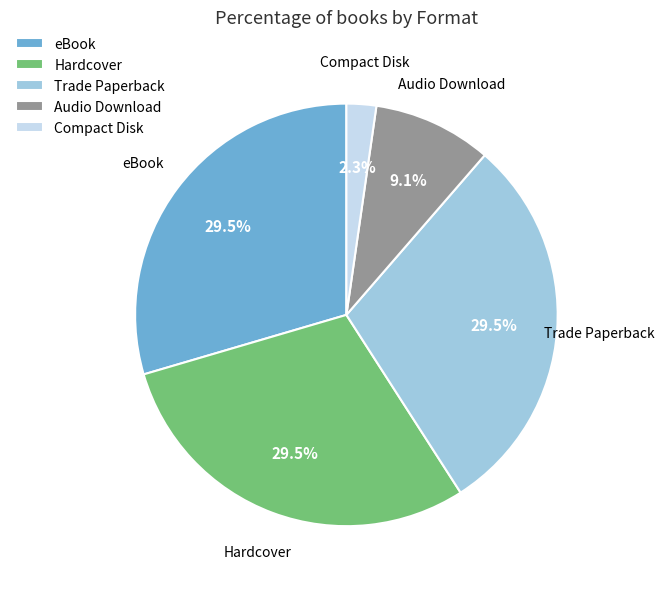

What percentage is NOT represented by Audio Download?

90.9%